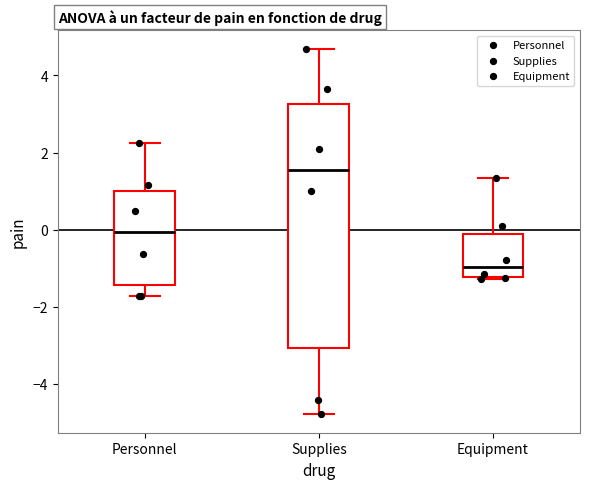

Reading left to right, read every box against the y-axis: the position of its median line, the range the box covers, and the ends of its whiskers. The values are not printed on the chart, so give them approximately, as read against the axis.

Personnel: median 0.0, box -1.4 to 1.0, whiskers -1.8 to 2.2
Supplies: median 1.6, box -3.0 to 3.2, whiskers -4.8 to 4.6
Equipment: median -1.0, box -1.2 to -0.2, whiskers -1.2 to 1.4